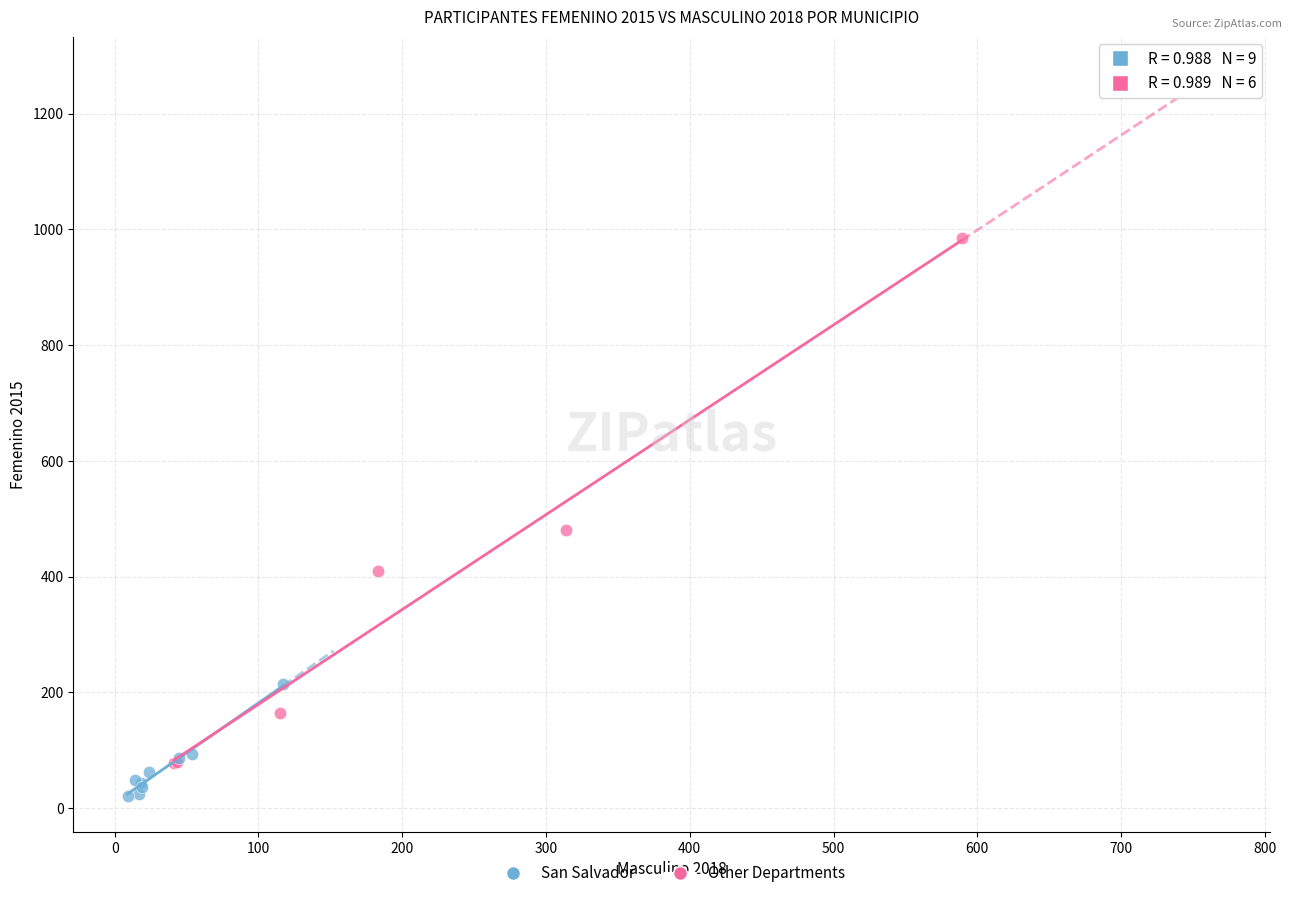

Which series has the widest spread of Y values?

Other Departments